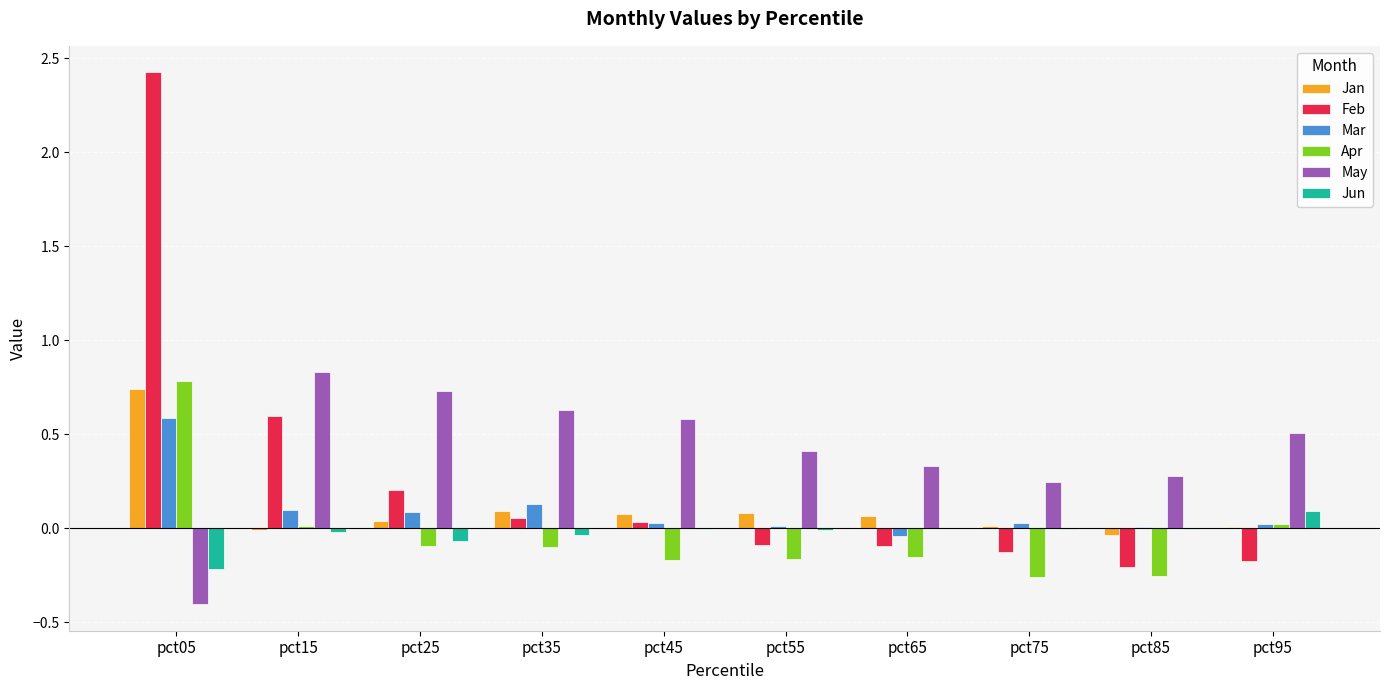

Is the value of Jun at pct85 greater than the value of Jan at pct65?

No